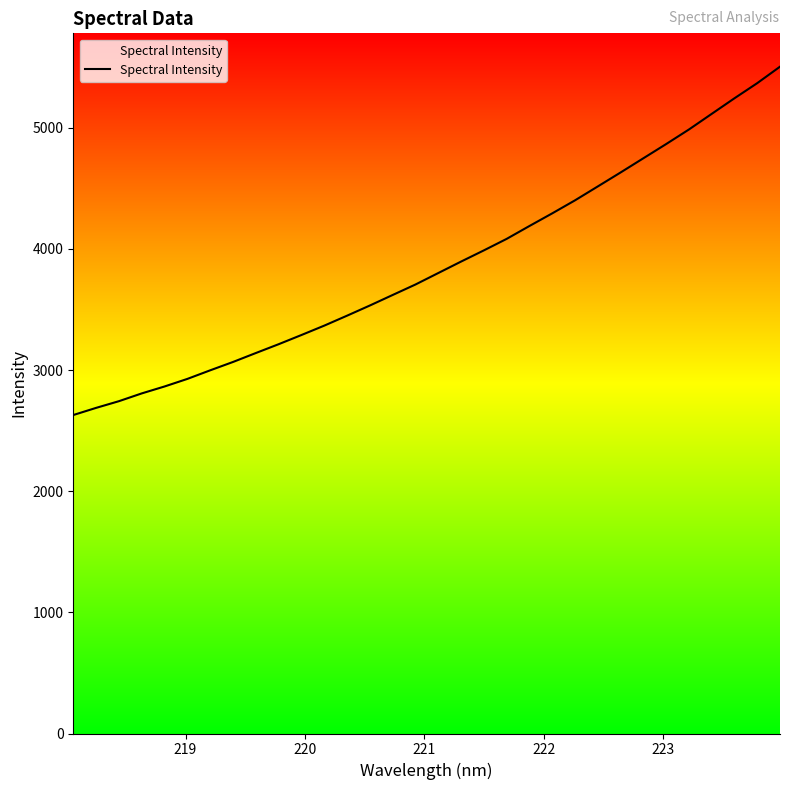

Is this an area chart (filled region under the line)?

No